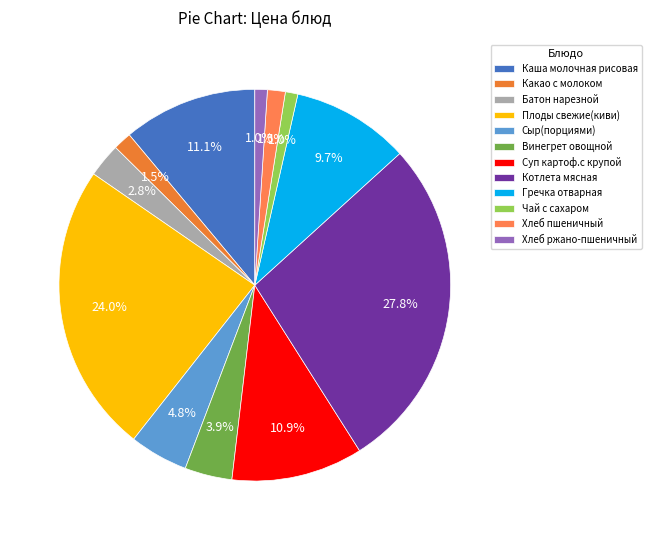

Approximately how many times larger is the value at Какао с молоком compared to Винегрет овощной?

0.4